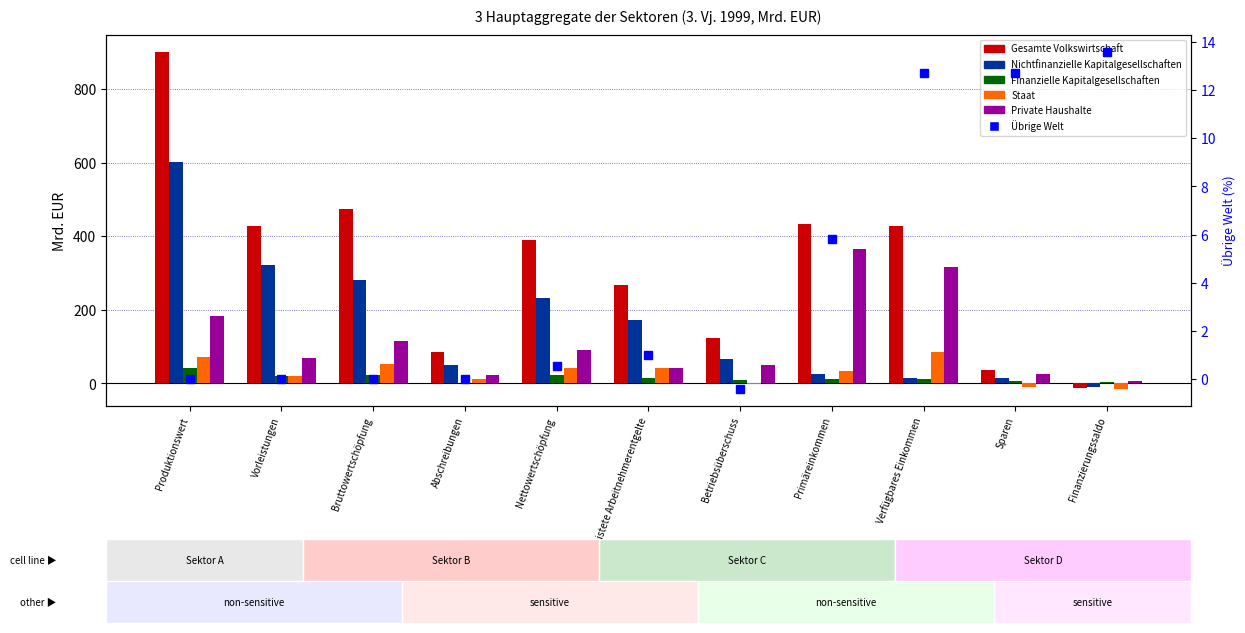

At which category is the sum across all series the highest?

Produktionswert